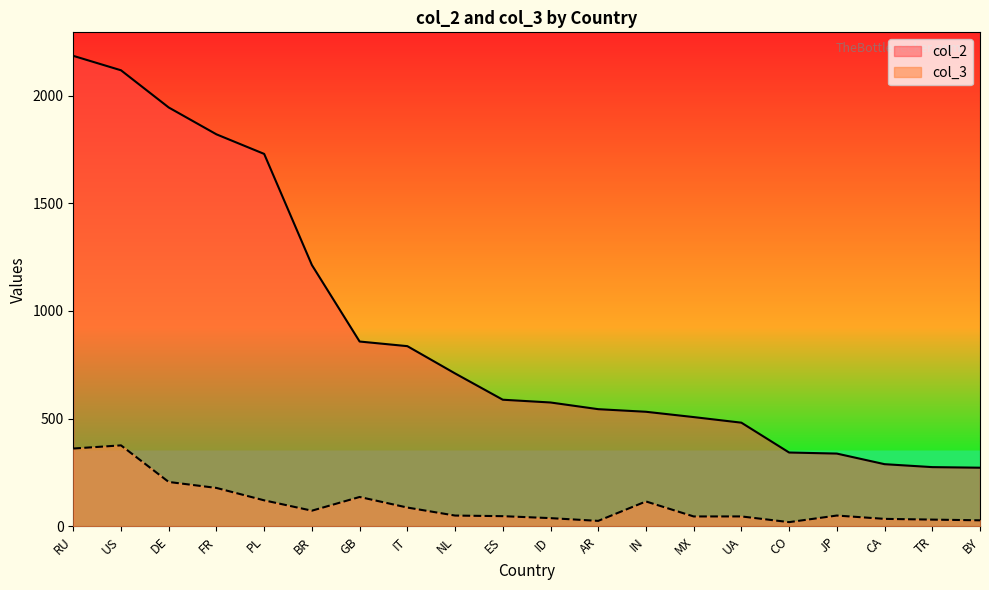

At how many categories does at least one series exceed 541?

12